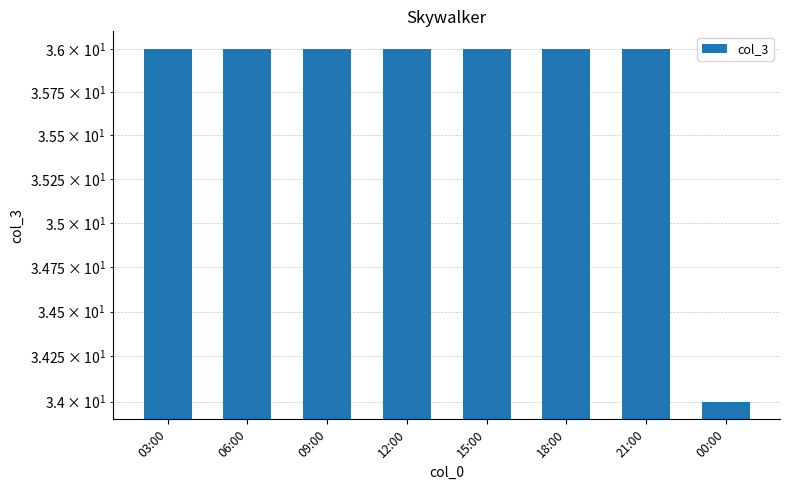

Approximately how many times larger is the value at 09:00 compared to 03:00?

1.0